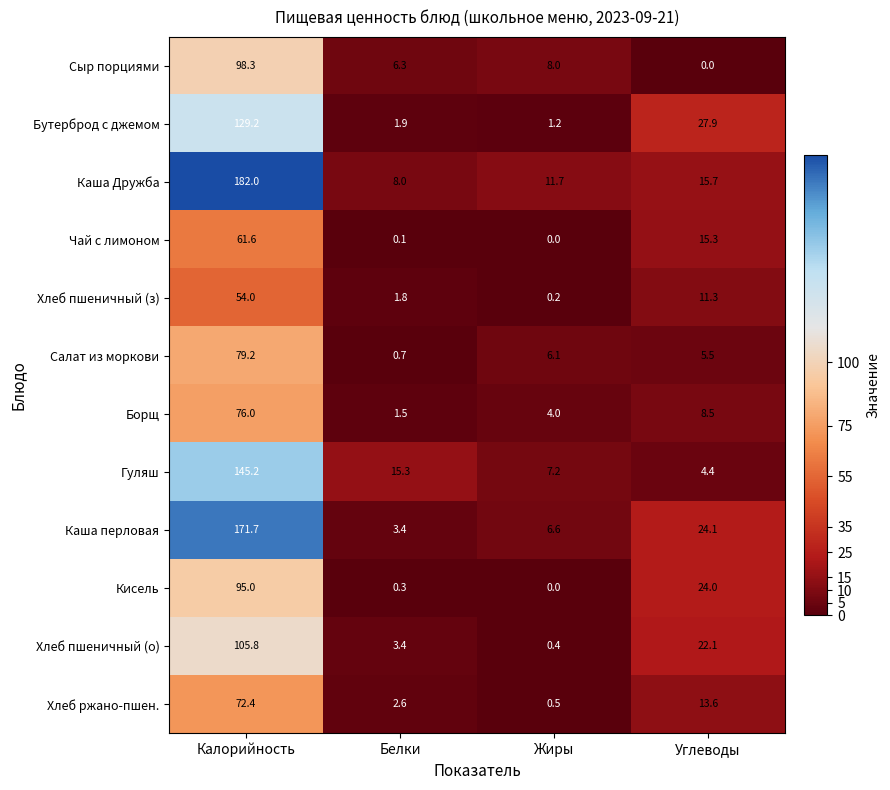

How many data points does each series have?

4